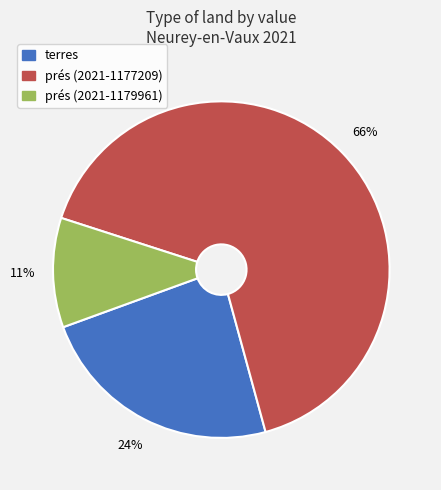

To the nearest percent, what is the average slice percentage?

33%